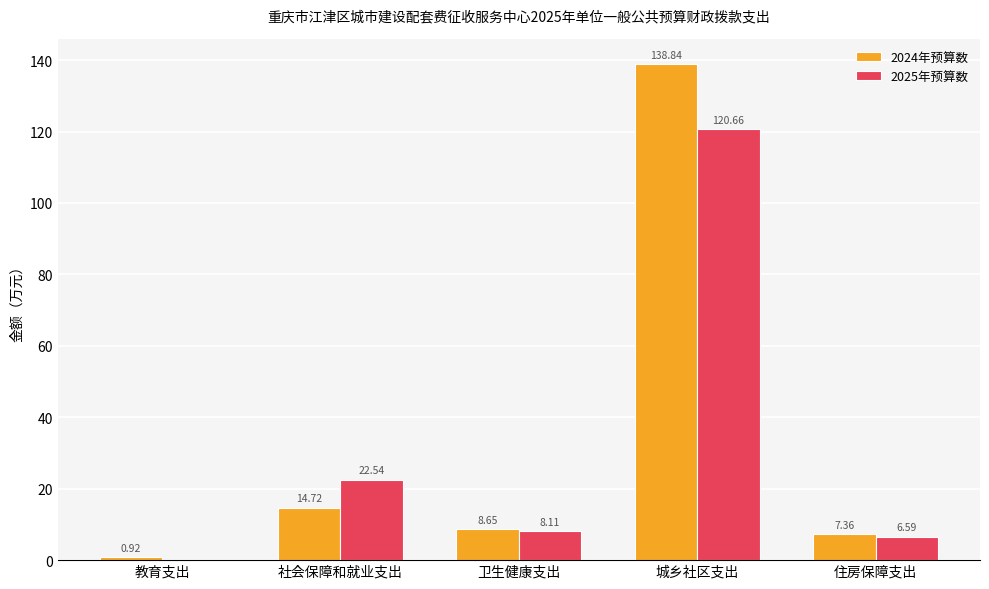

At which category is the sum across all series the highest?

城乡社区支出